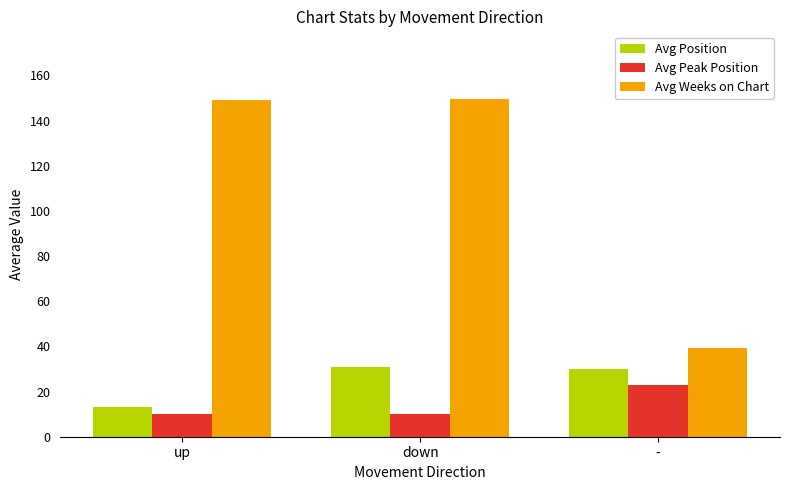

At which category is the sum across all series the highest?

down